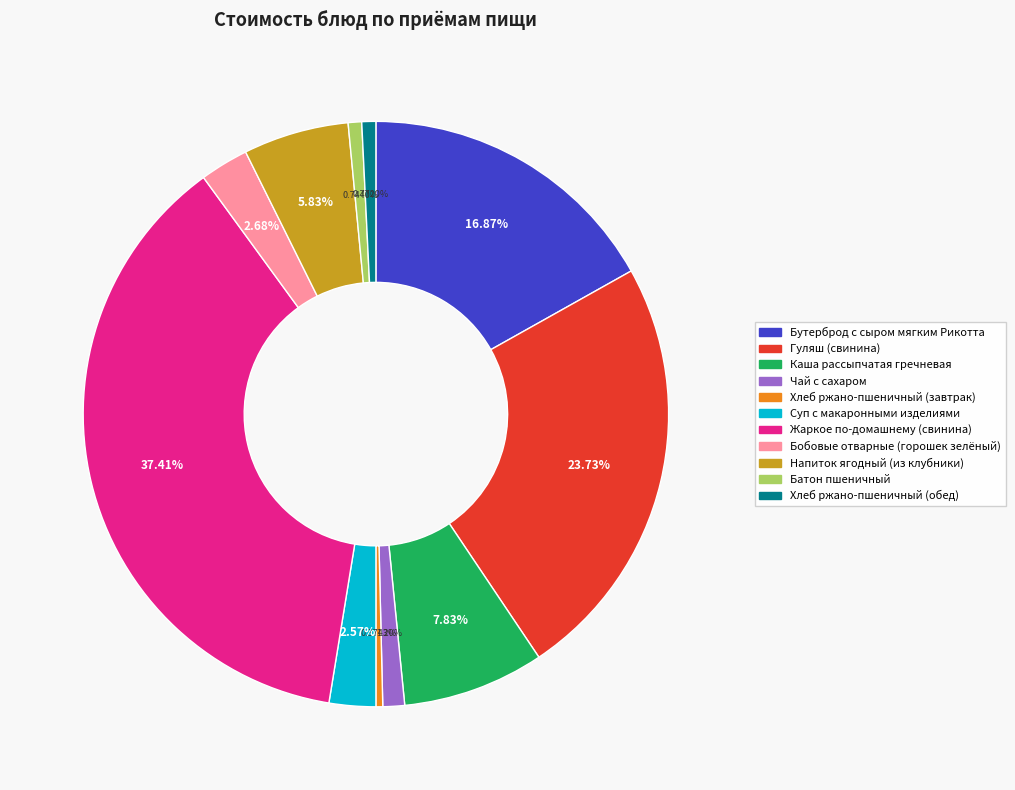

True or false: Хлеб ржано-пшеничный (обед) accounts for 11% of the total.

False